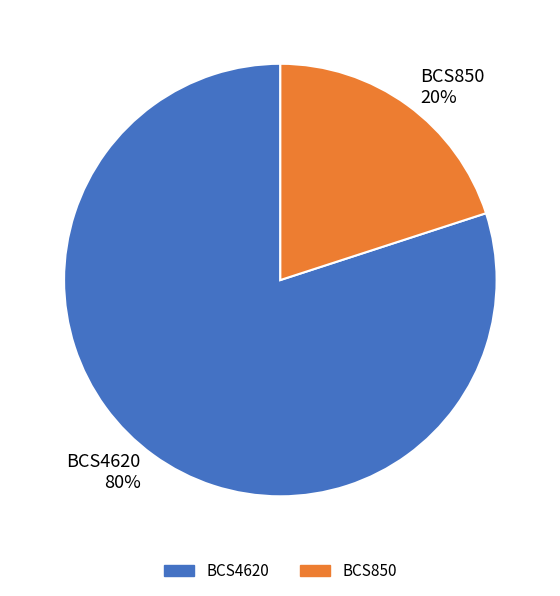

True or false: BCS850 accounts for 31% of the total.

False